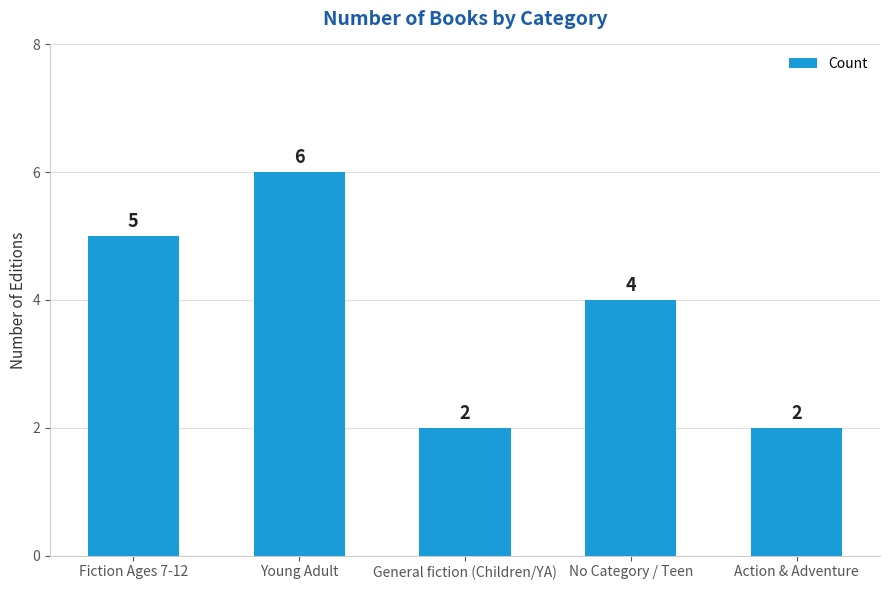

What is the change in value from Young Adult to General fiction (Children/YA)?

-4